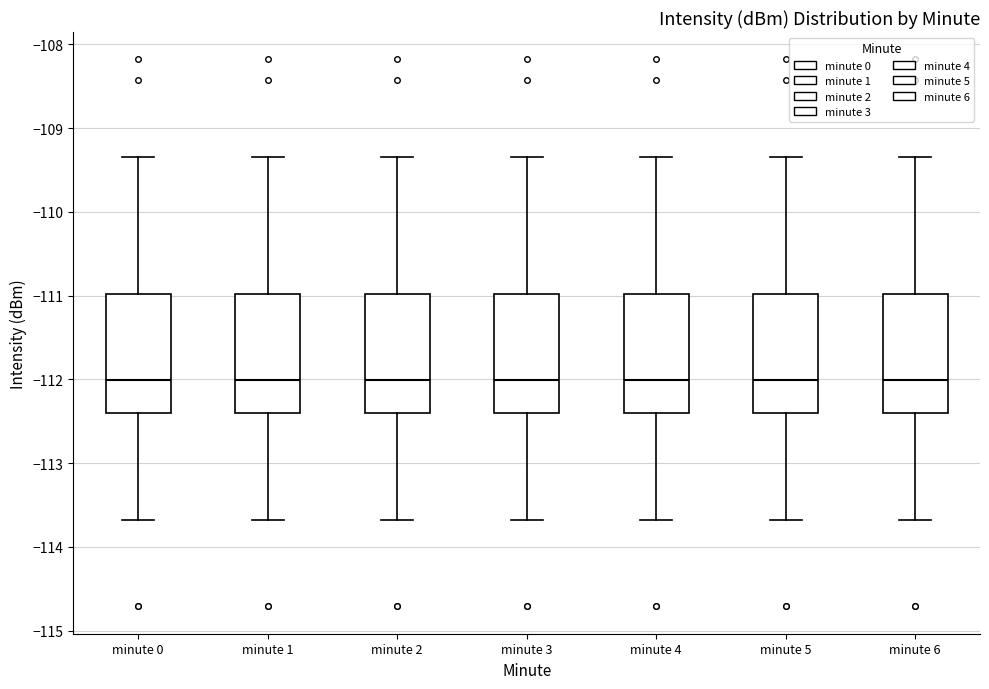

Where does the lower whisker of the box for minute 0 end on the y-axis? The values are not printed on the chart, so give them approximately, as read against the axis.

-113.7